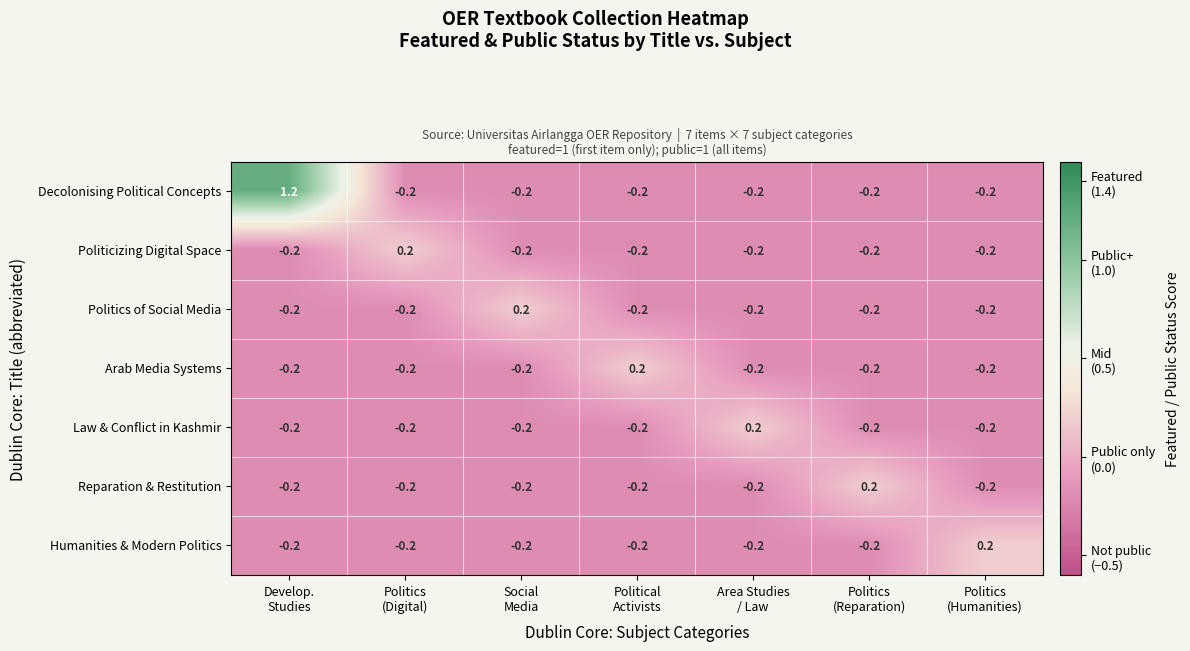

How many negative values does the Politicizing Digital Space series have?

6